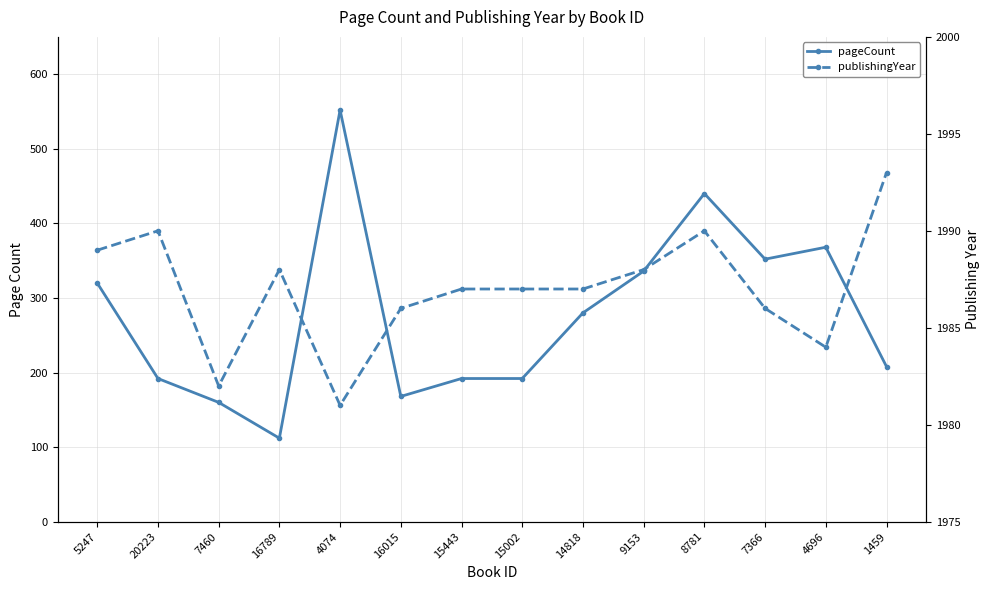

What is the total value across all series at 16789?

2100